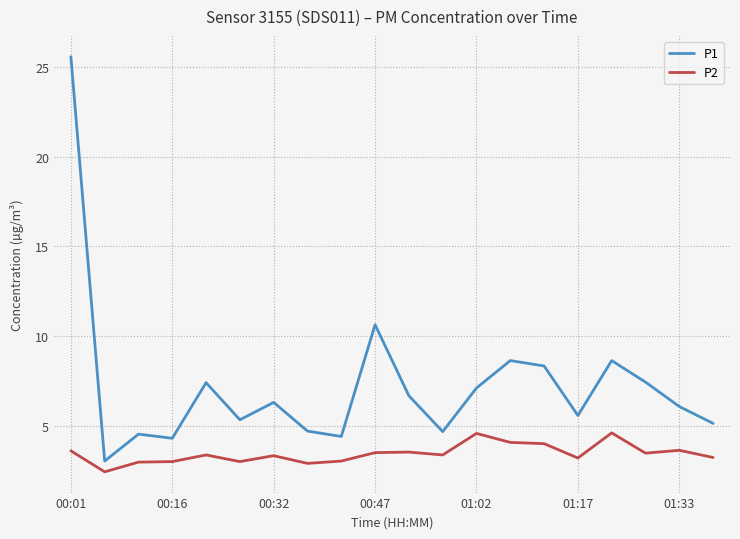

True or false: P2 and P1 cross at least once.

False